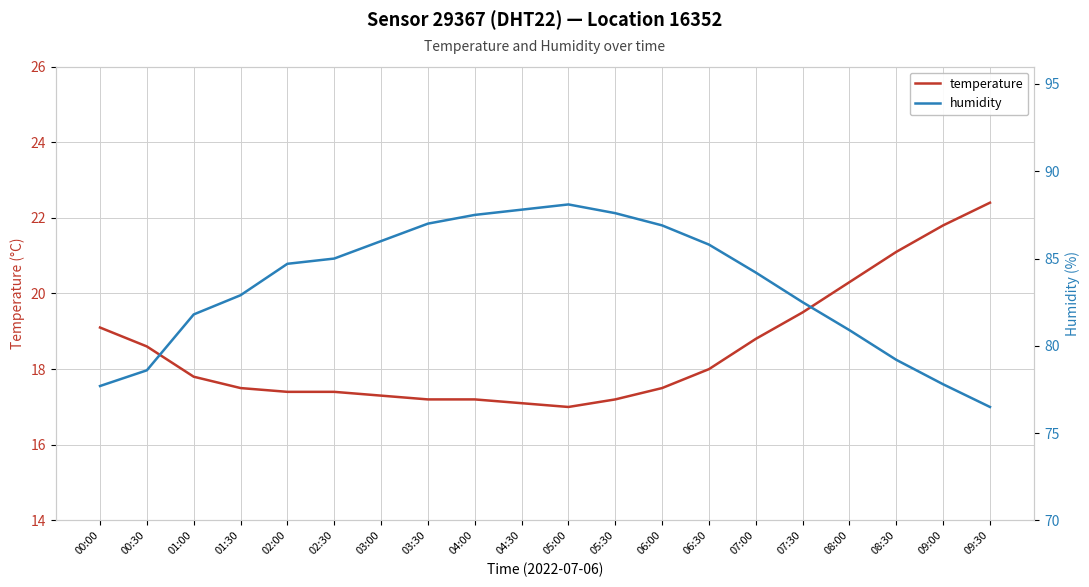

List the series in order of their peak value, lowest first.

temperature, humidity